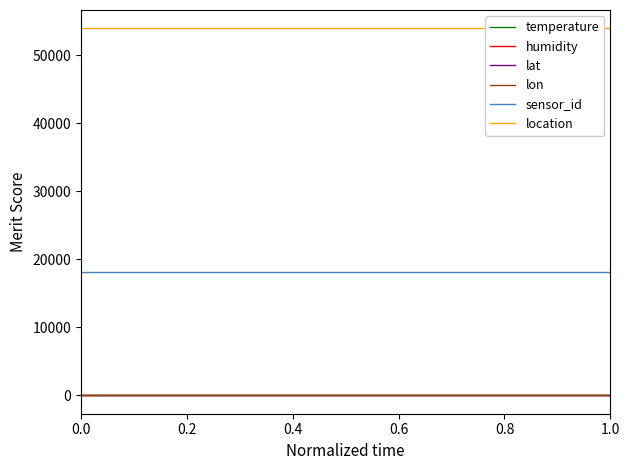

True or false: humidity and lat cross at least once.

False